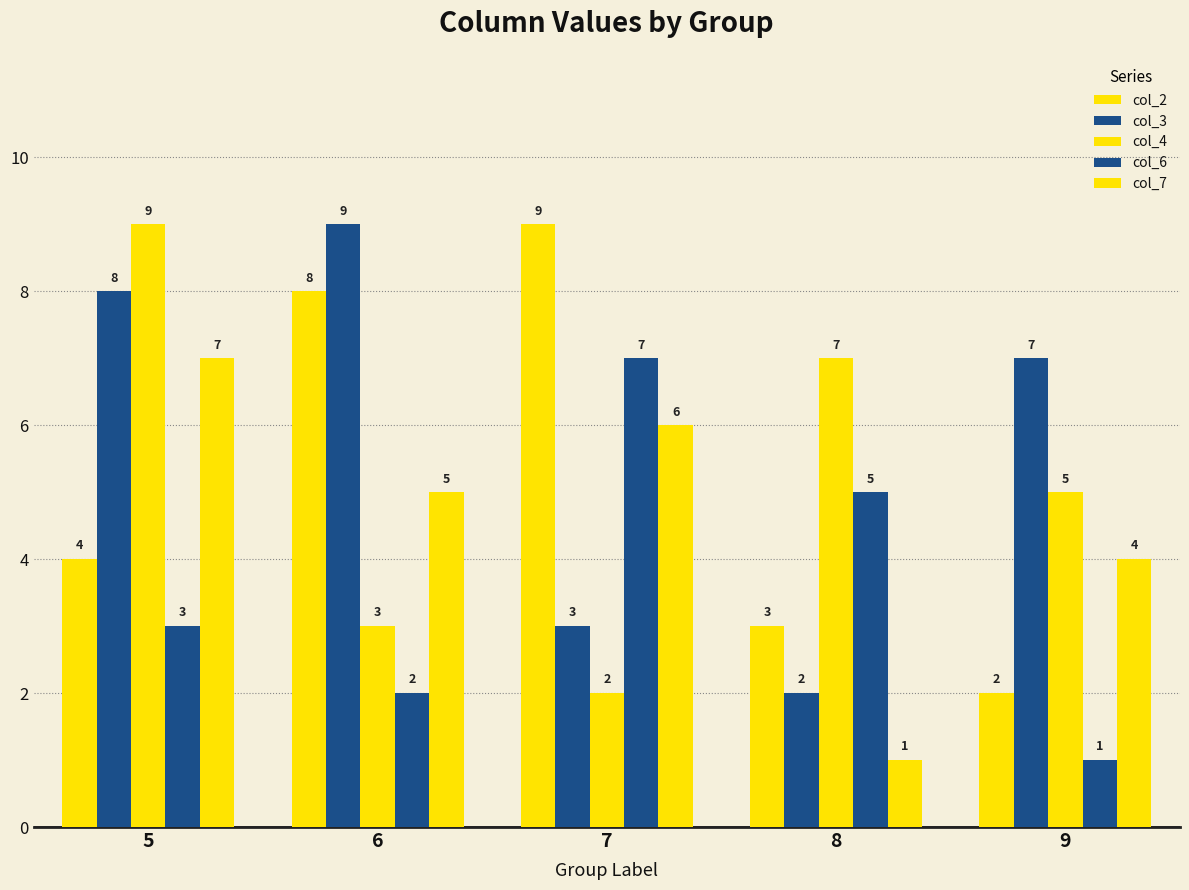

Which series has the largest total across all categories?

col_3